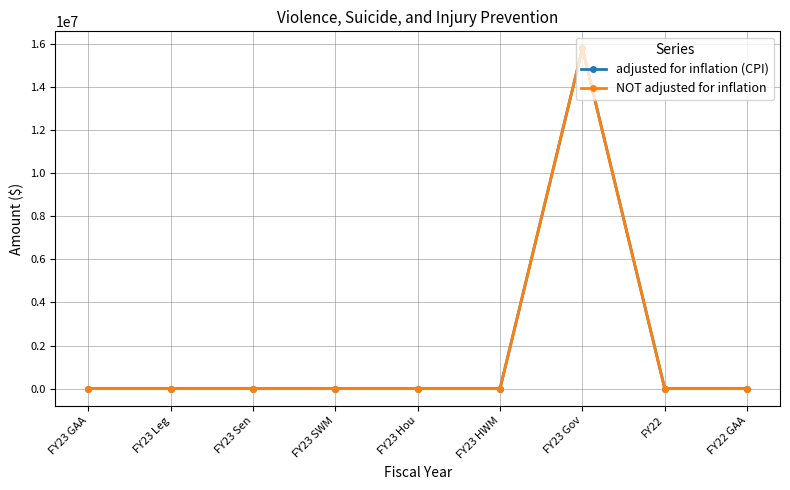

Does the chart have visible grid lines?

Yes